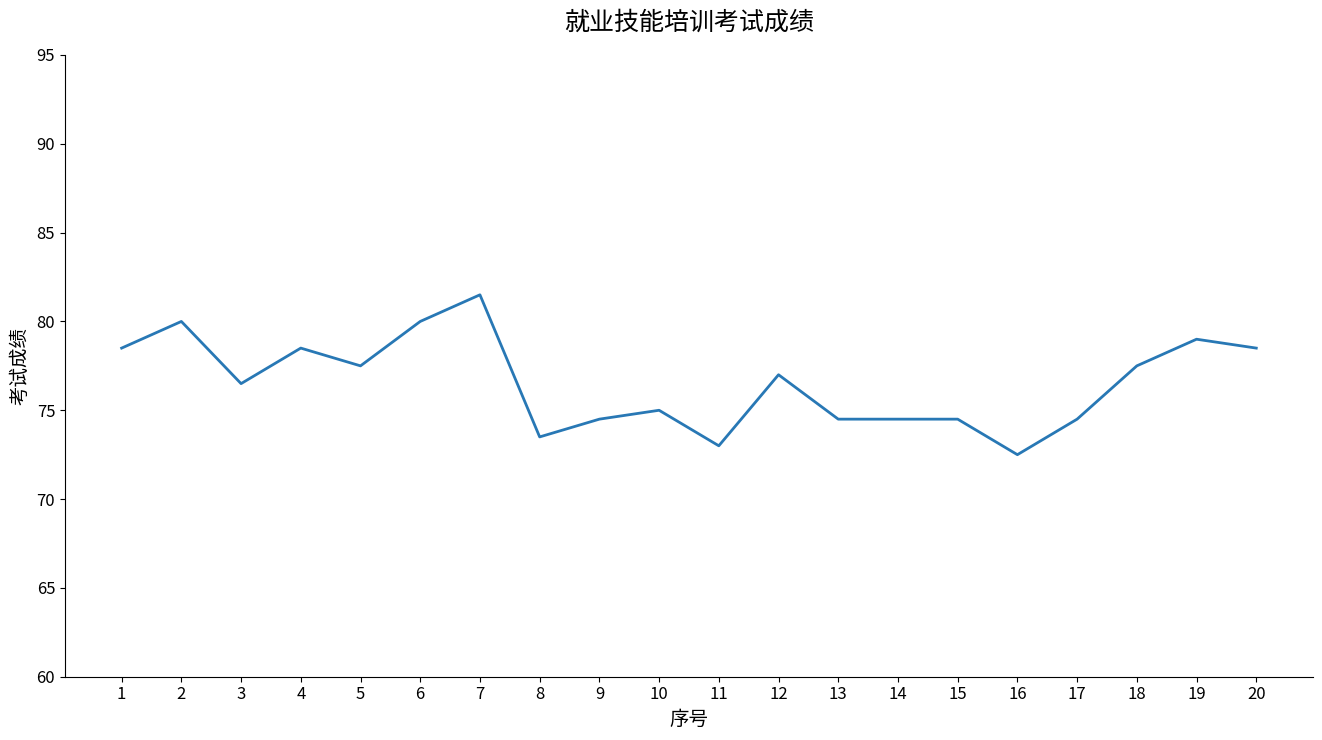

Between 11 and 7, which is larger?

7